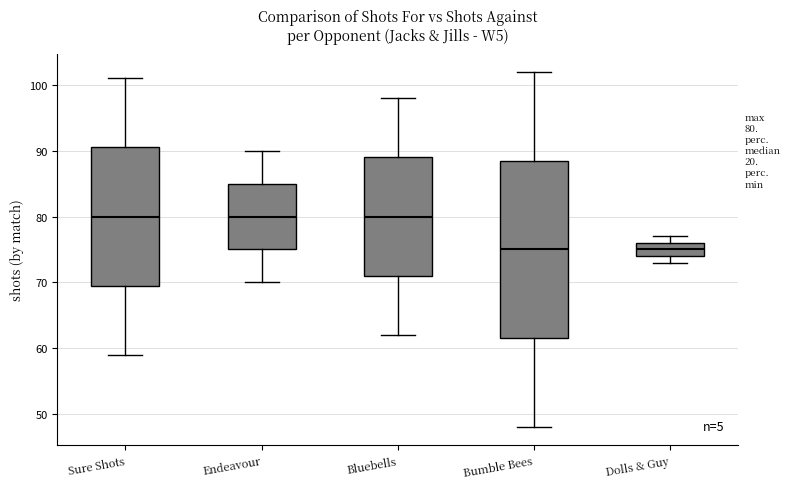

Comparing the boxes themselves (not the whiskers), which one is the tallest?

Bumble Bees